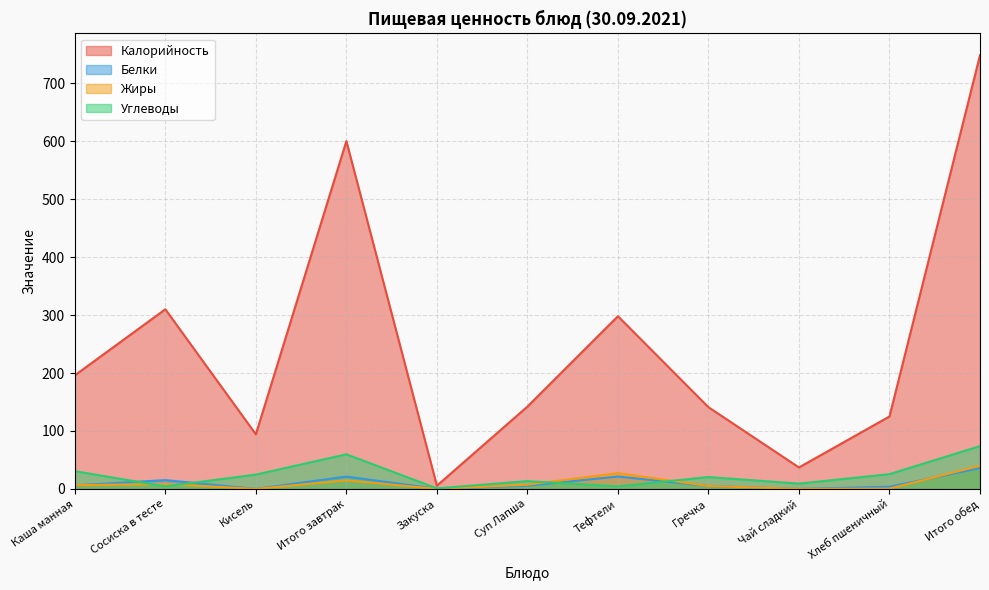

Rank the series by their maximum value, from lowest to highest.

Белки, Жиры, Углеводы, Калорийность